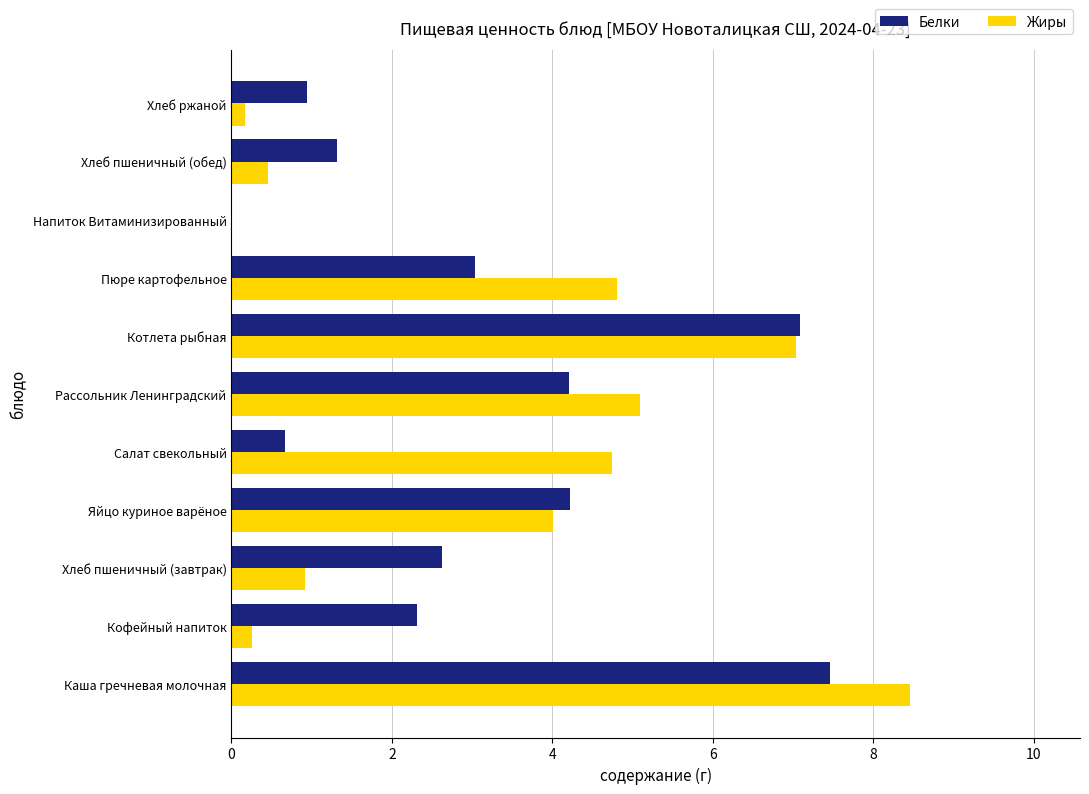

What is the approximate value of Белки at Яйцо куриное варёное?

4.2